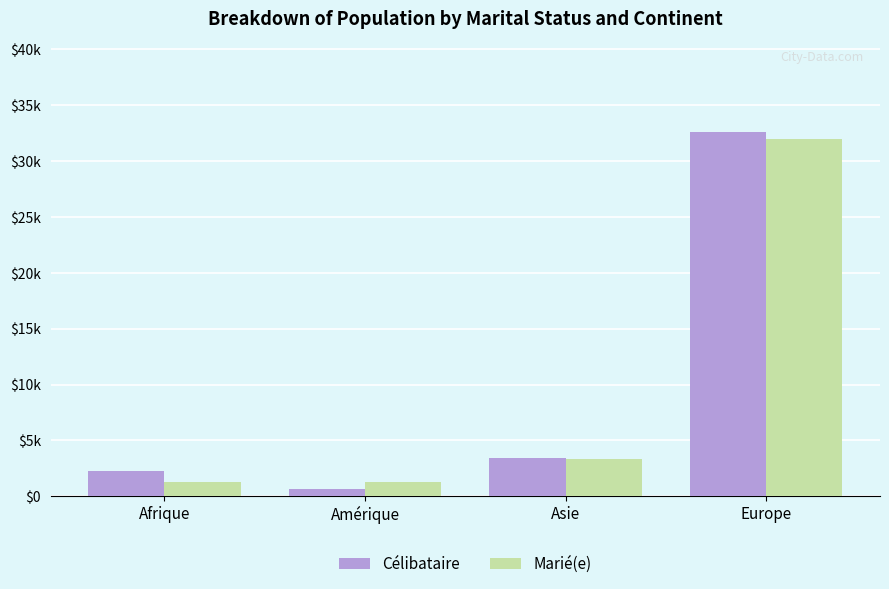

What are all the series names shown in the legend?

Célibataire, Marié(e)